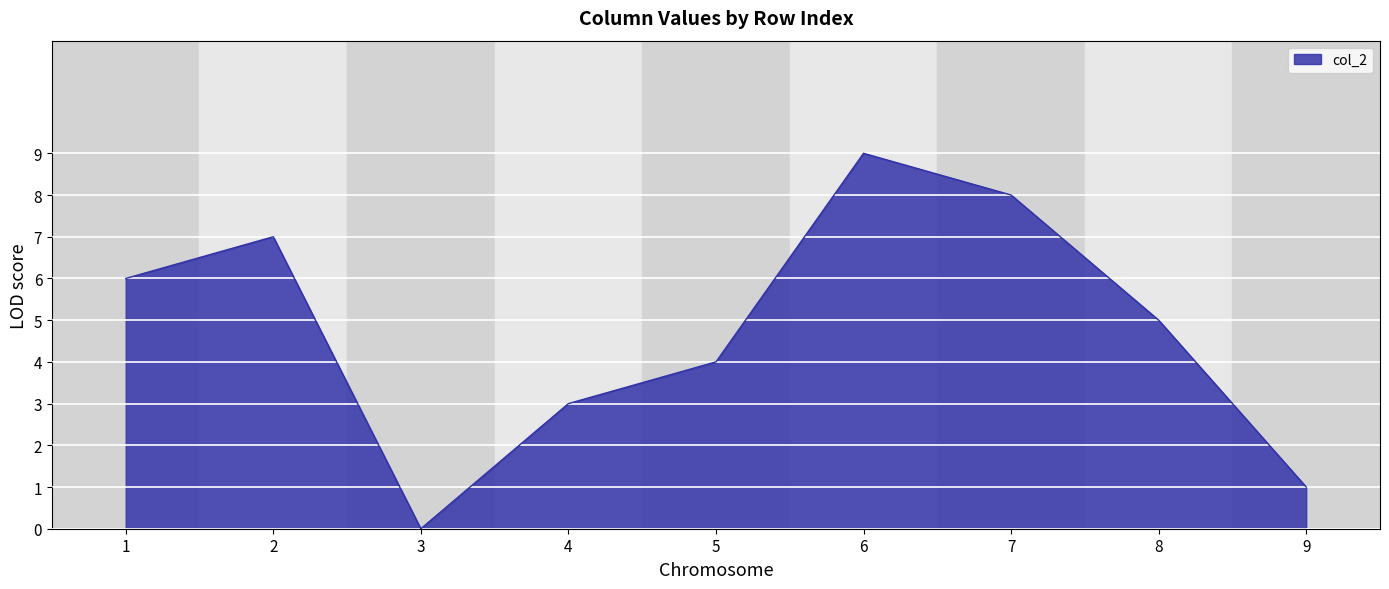

What is the ratio of the value at 7 to the value at 1?

1.3